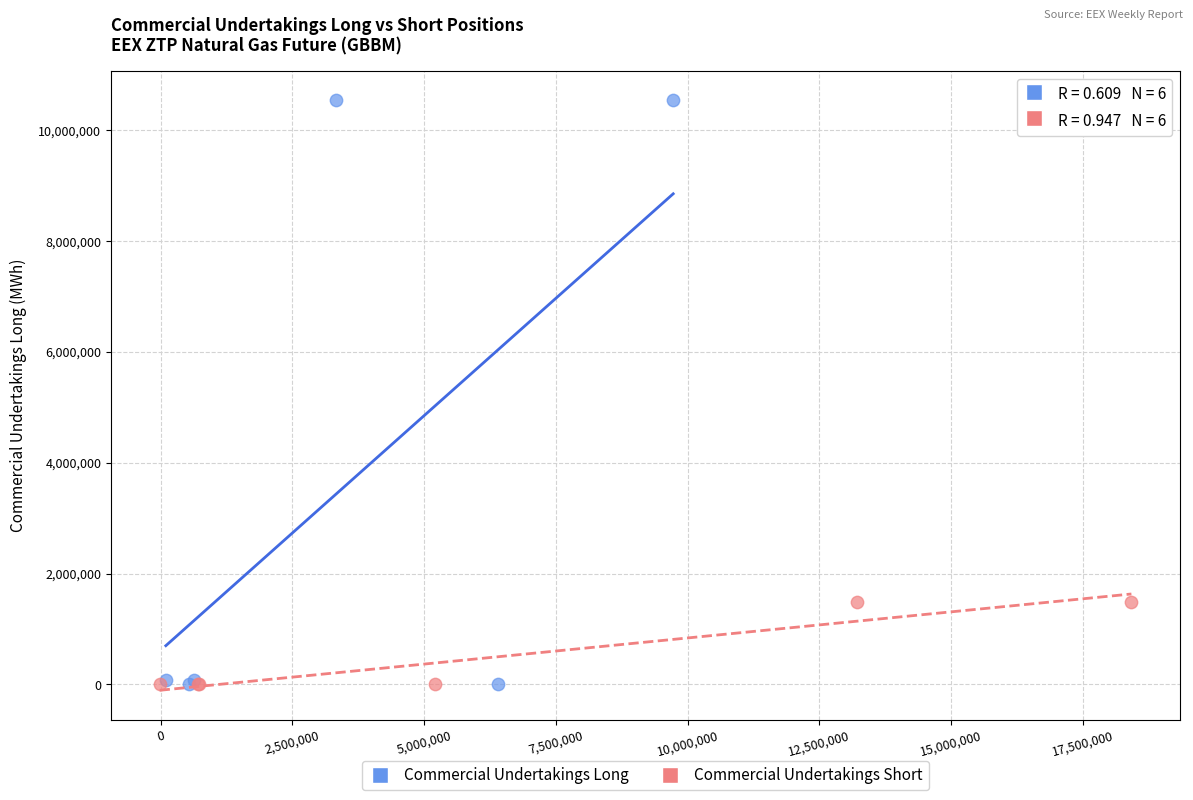

Which series has the widest spread of Y values?

Commercial Undertakings Long